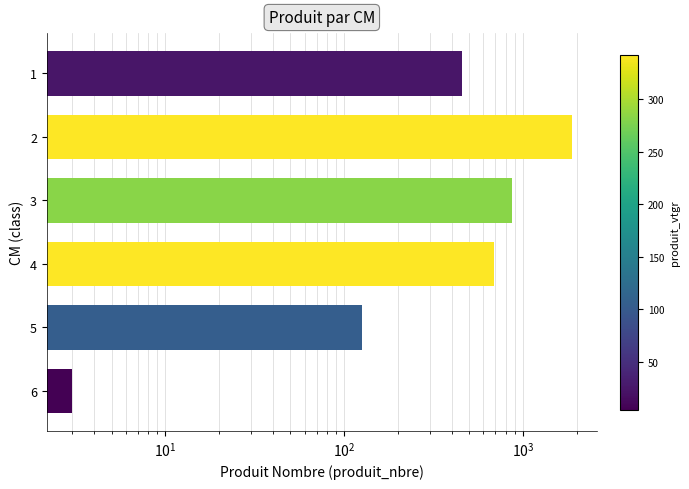

How many bars are there in total?

6